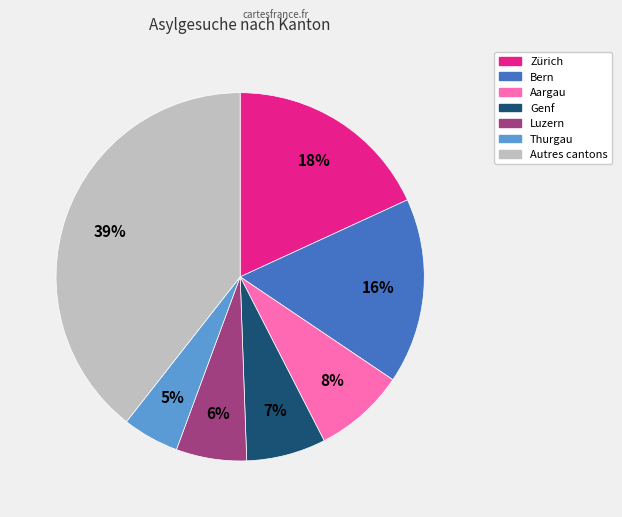

Is there any slice that represents more than half of the pie?

No